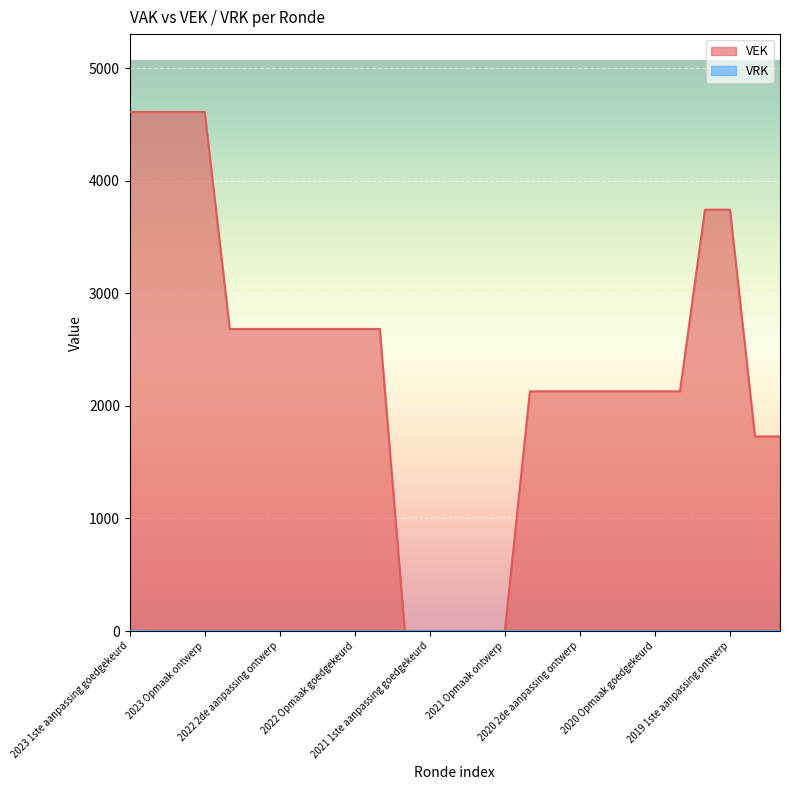

How many lines are shown in the chart?

2